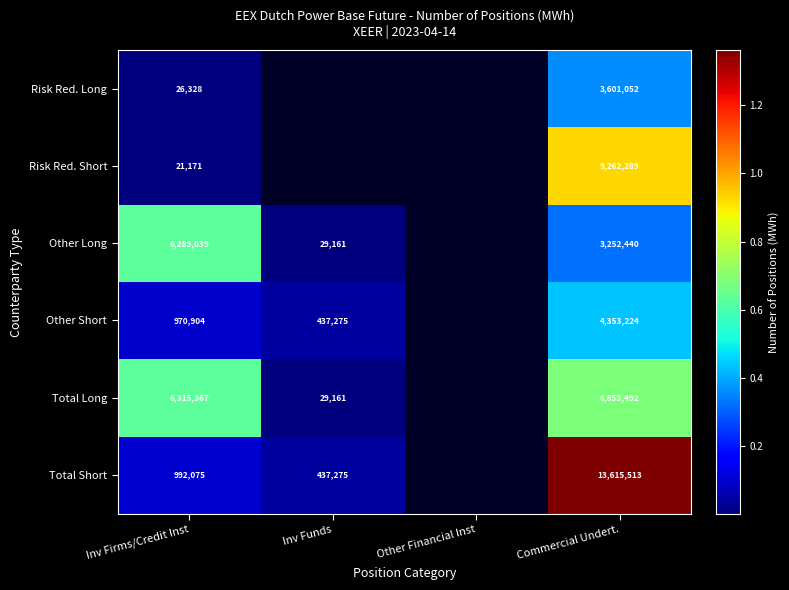

Rank the series at Commercial Undert. from lowest to highest value.

Other Long, Risk Red. Long, Other Short, Total Long, Risk Red. Short, Total Short